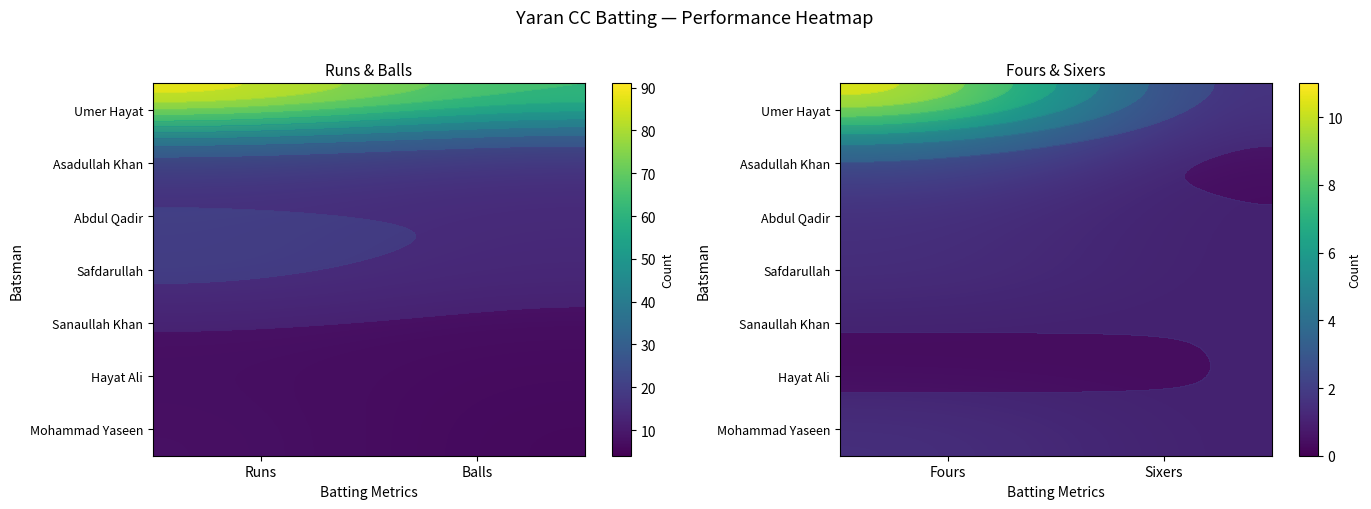

What is the difference between the Safdarullah values at Fours and Sixers?

1